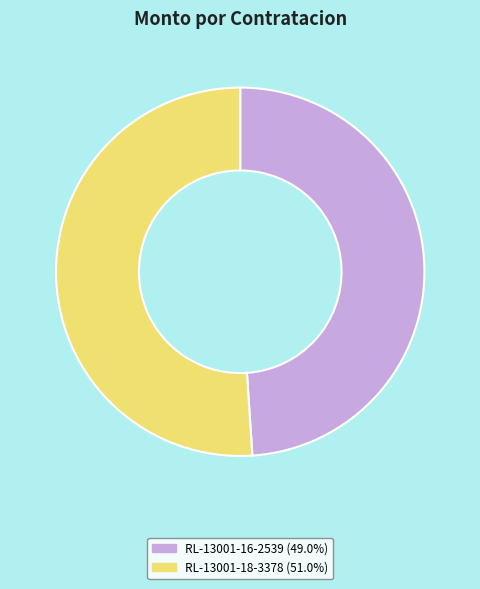

Combined, do RL-13001-18-3378 and RL-13001-16-2539 account for over 50%?

Yes